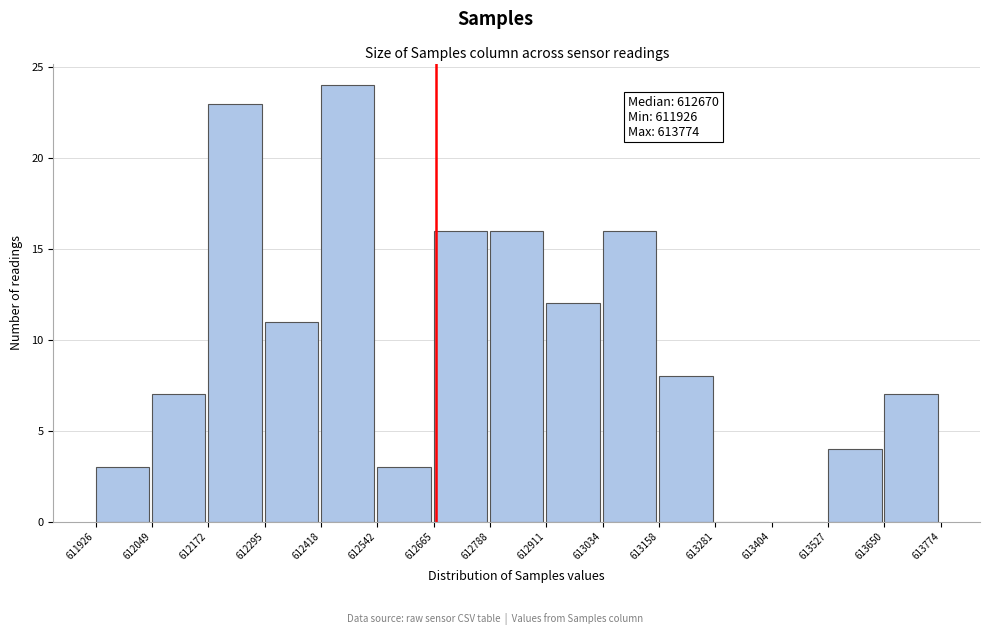

Over which range of the x-axis is the bar tallest?

612418 to 612542